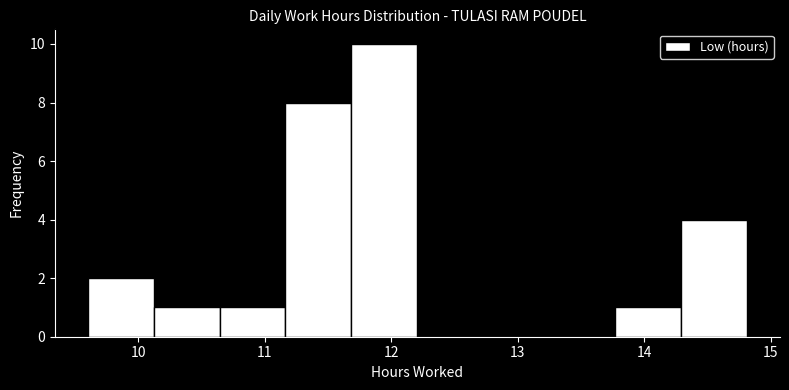

Over which range of the x-axis is the bar tallest?

11.7 to 12.2